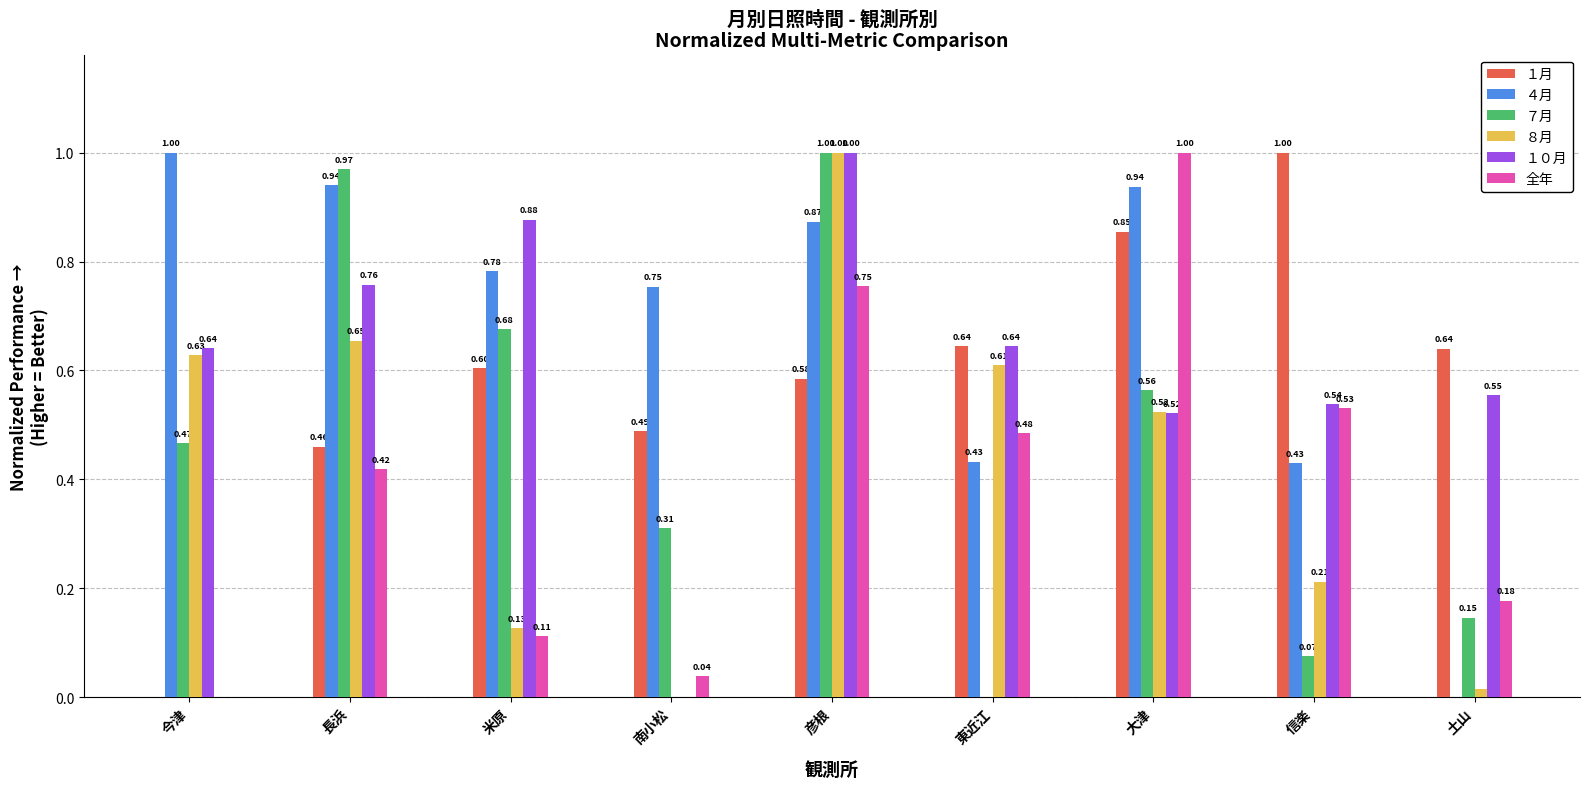

What are all the series names shown in the legend?

１月, ４月, ７月, ８月, １０月, 全年